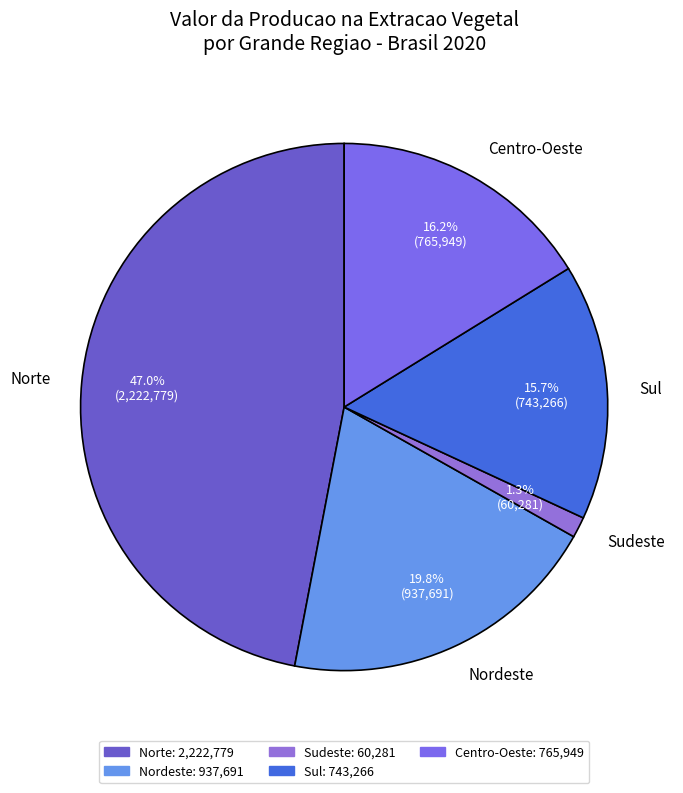

To the nearest percent, what is the difference between the largest and smallest slice percentages?

46%